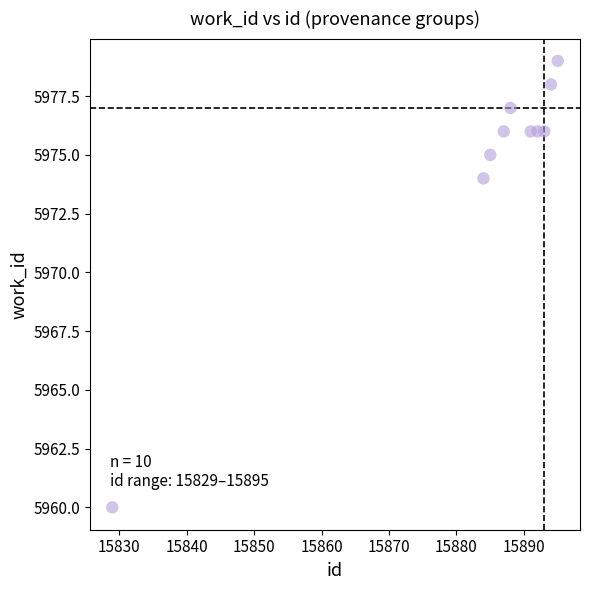

What Y value in the scatter plot is closest to 5969?

5974